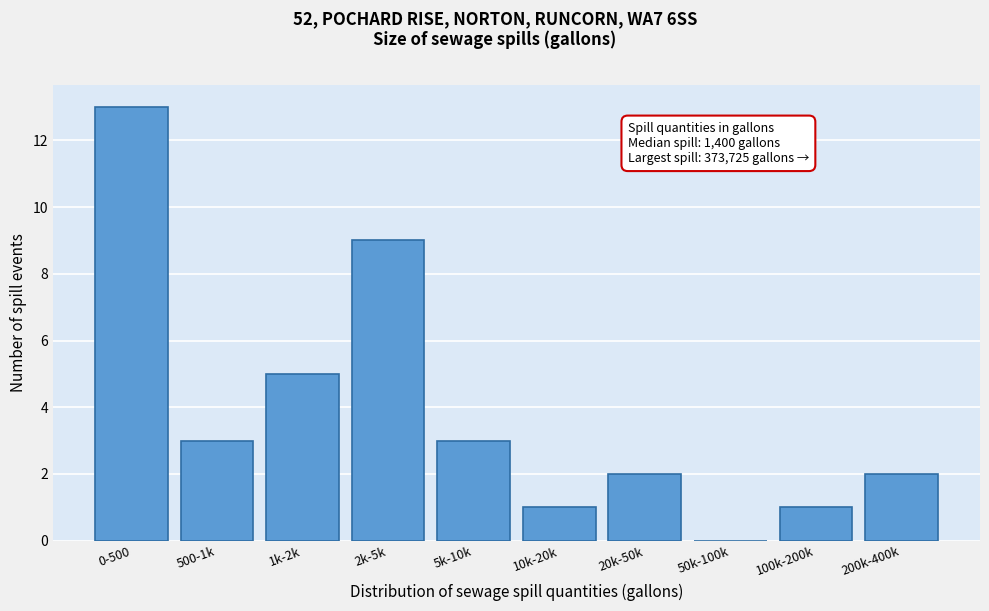

Reading left to right, list all the values displayed in this chart.

0-500=13	500-1k=3	1k-2k=5	2k-5k=9	5k-10k=3	10k-20k=1	20k-50k=2	50k-100k=0	100k-200k=1	200k-400k=2